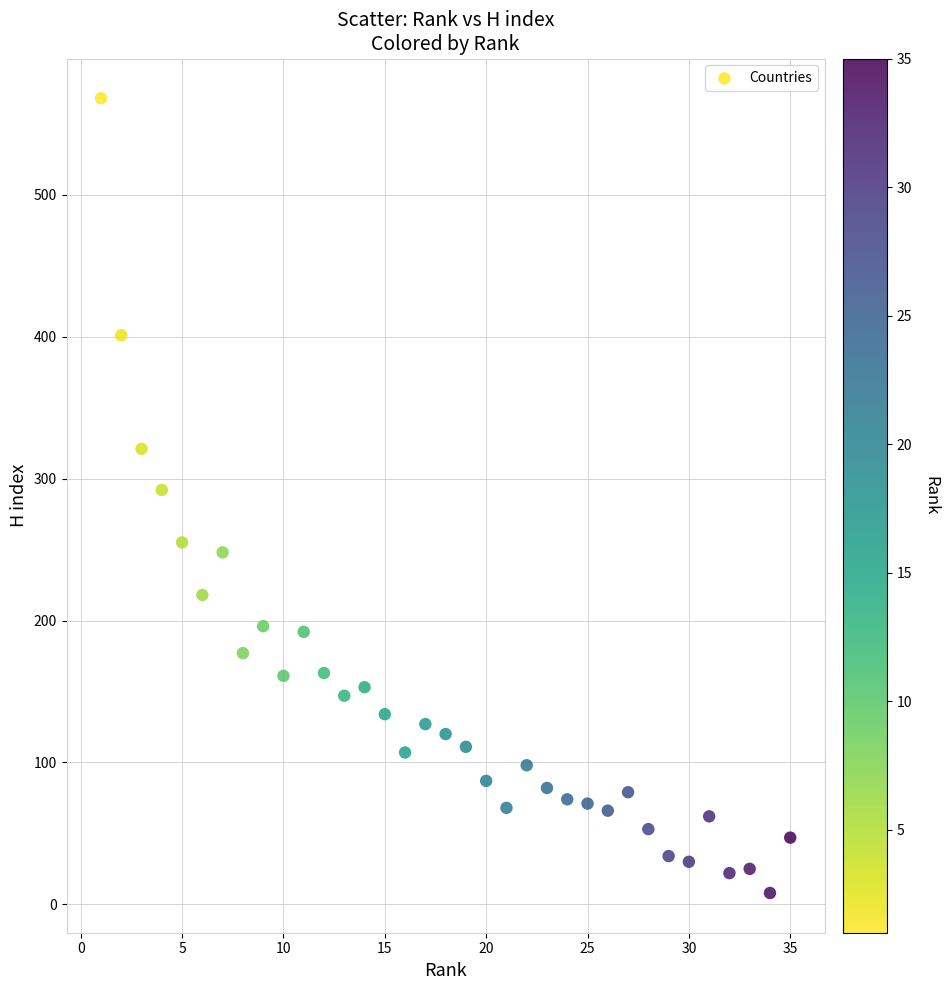

What is the range of X values (max minus min)?

34